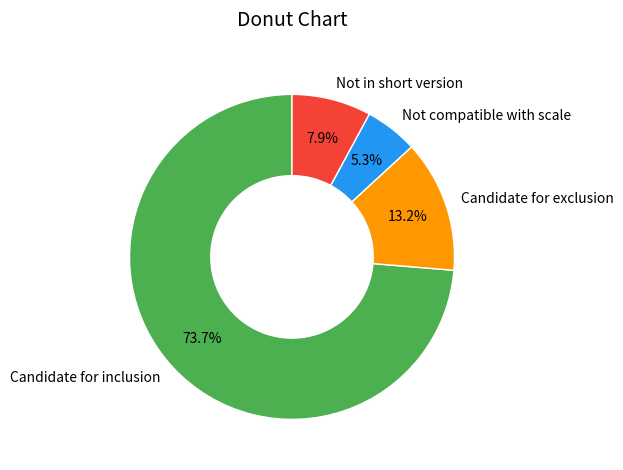

Which category accounts for the majority?

Candidate for inclusion